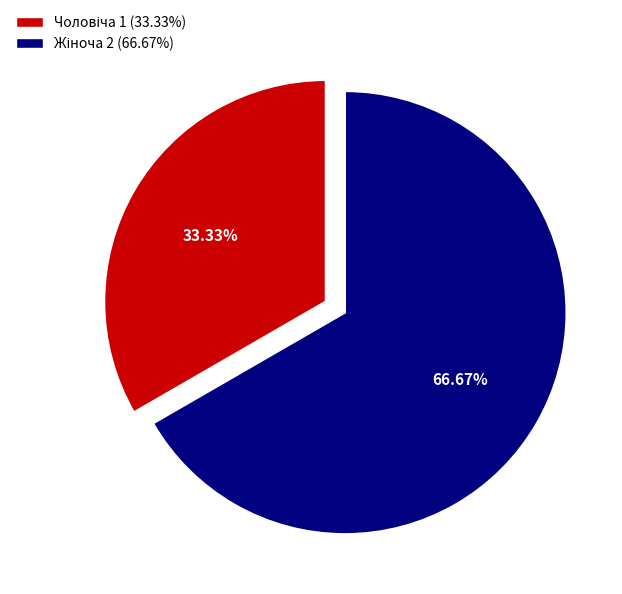

Is there a majority slice in this chart?

Yes